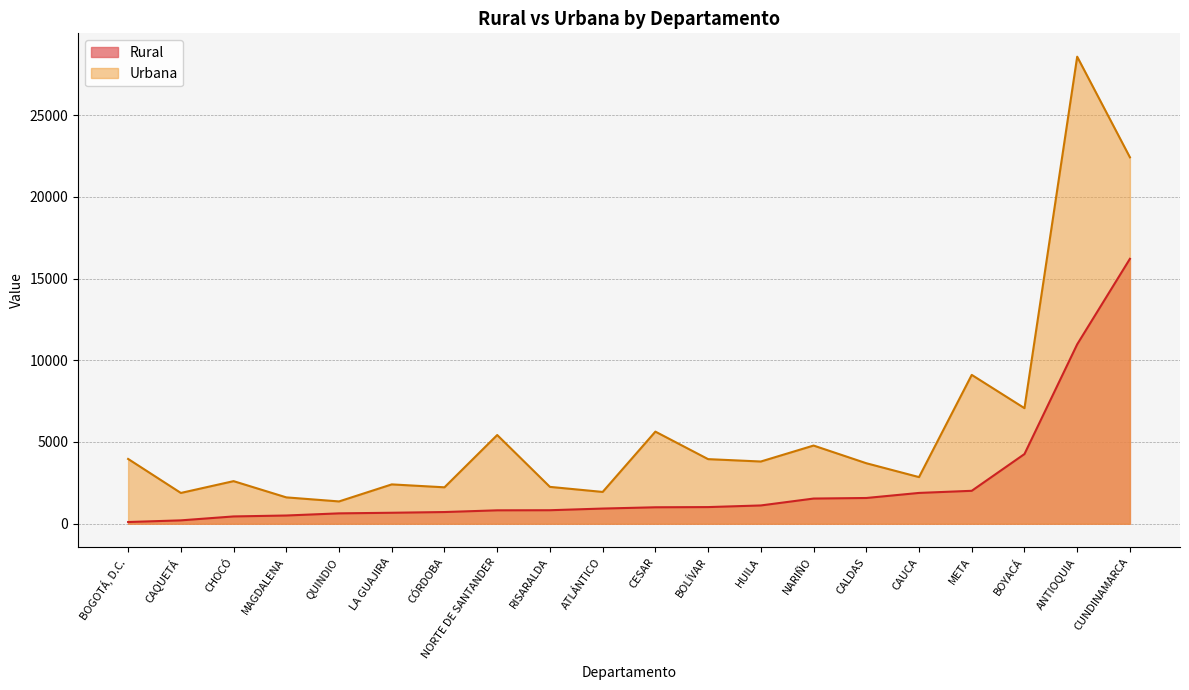

Where is the first local maximum for Urbana?

CHOCÓ